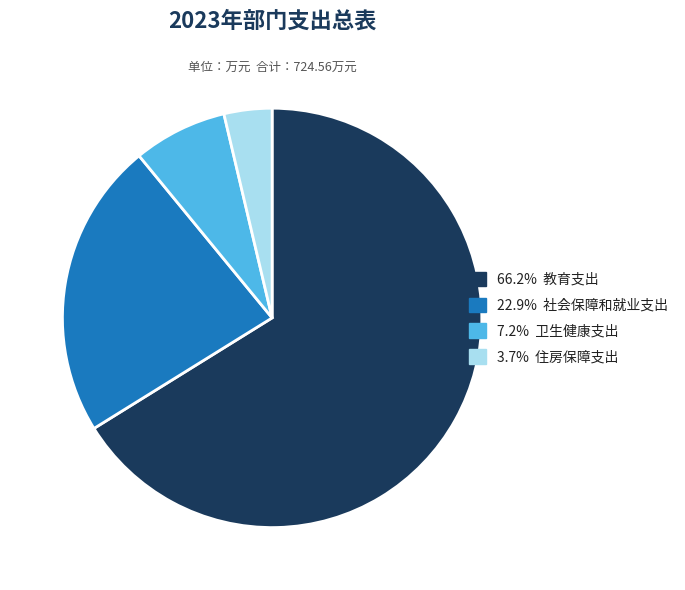

Is there any slice that represents more than half of the pie?

Yes